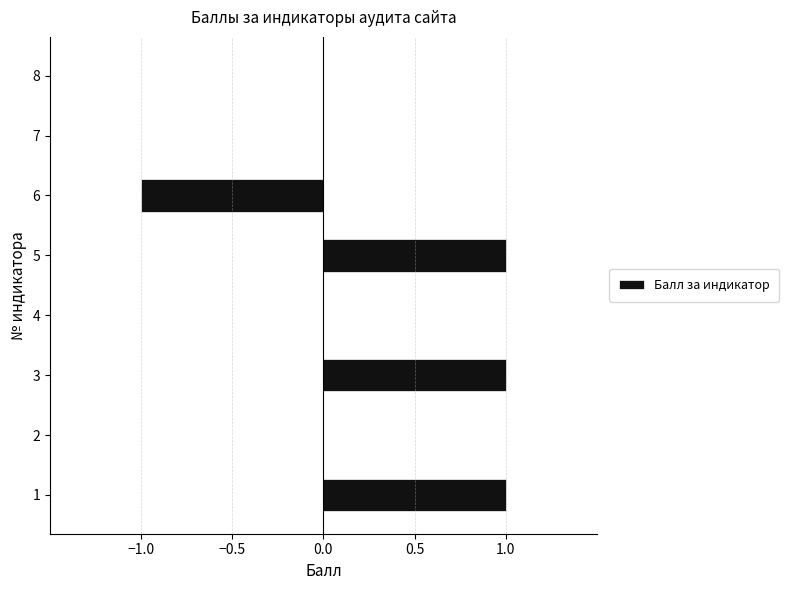

Is it true that the value at 4 is 0?

True